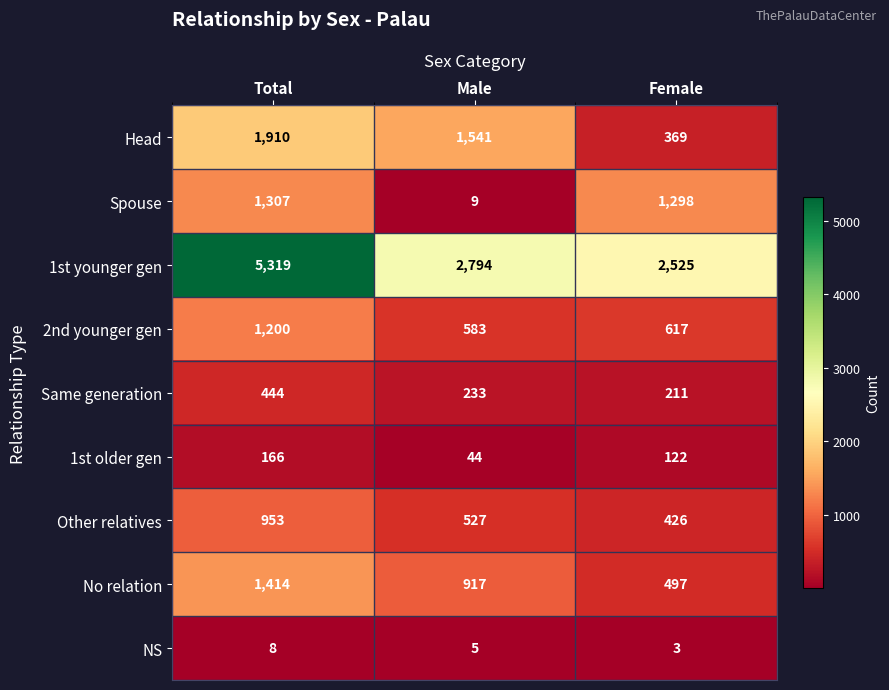

Reading left to right, list all the values displayed in this chart.

Head: Total=1910	Male=1541	Female=369
Spouse: Total=1307	Male=9	Female=1298
1st younger gen: Total=5319	Male=2794	Female=2525
2nd younger gen: Total=1200	Male=583	Female=617
Same generation: Total=444	Male=233	Female=211
1st older gen: Total=166	Male=44	Female=122
Other relatives: Total=953	Male=527	Female=426
No relation: Total=1414	Male=917	Female=497
NS: Total=8	Male=5	Female=3